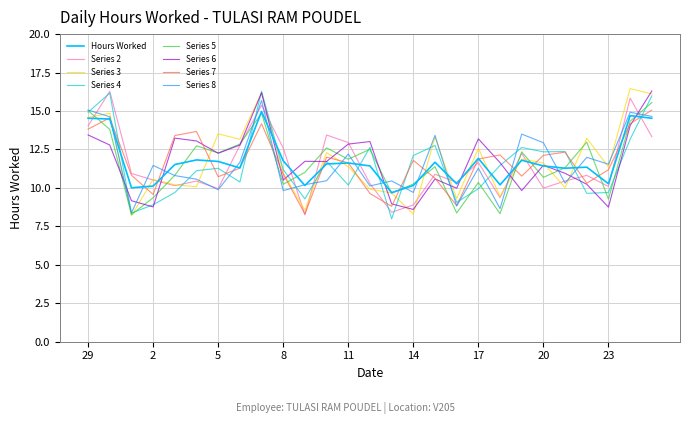

What is the maximum value shown in the chart?

16.5